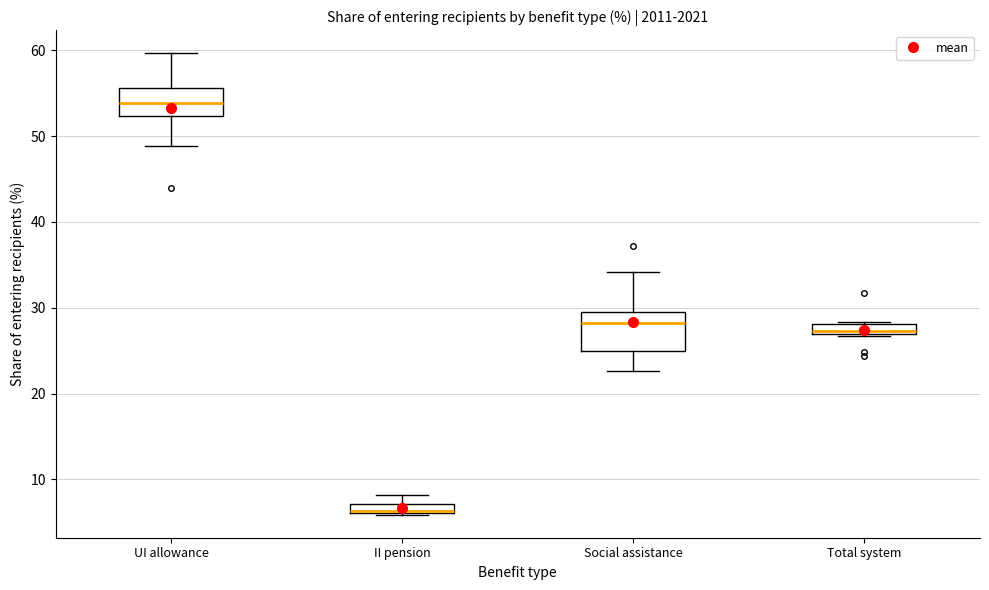

Which box's median line is the highest?

UI allowance